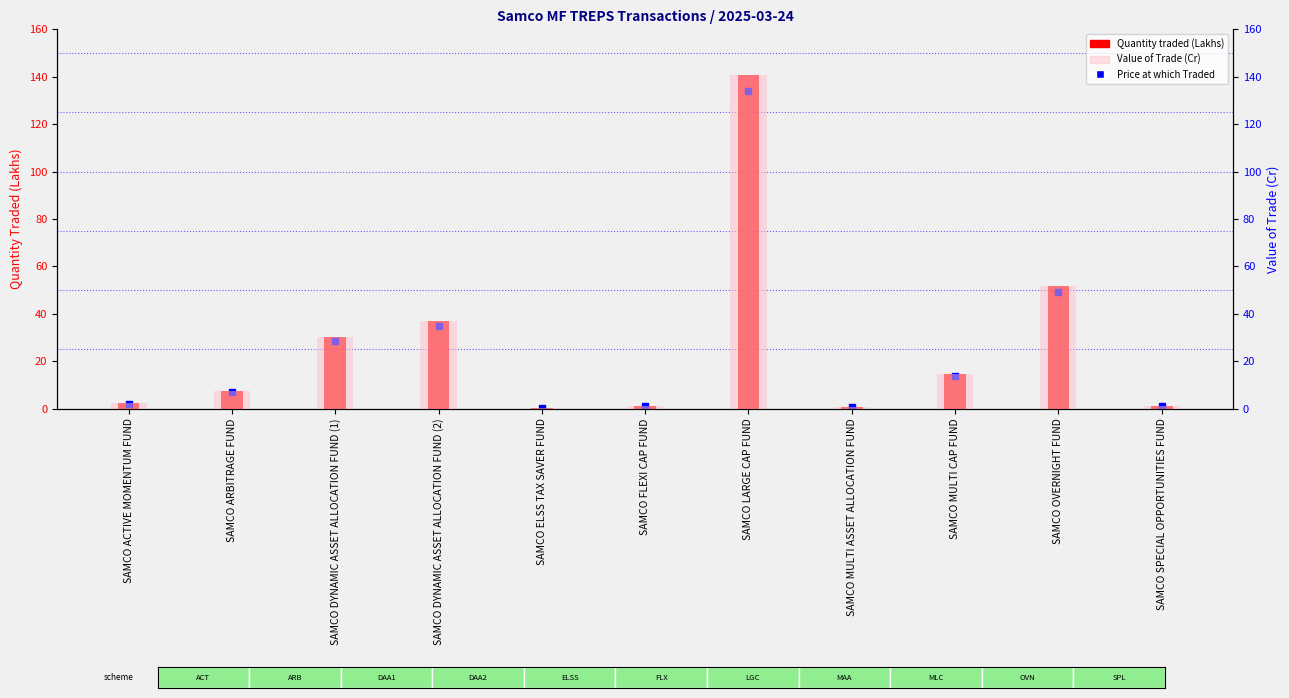

At which category is the sum across all series the highest?

SAMCO LARGE CAP FUND